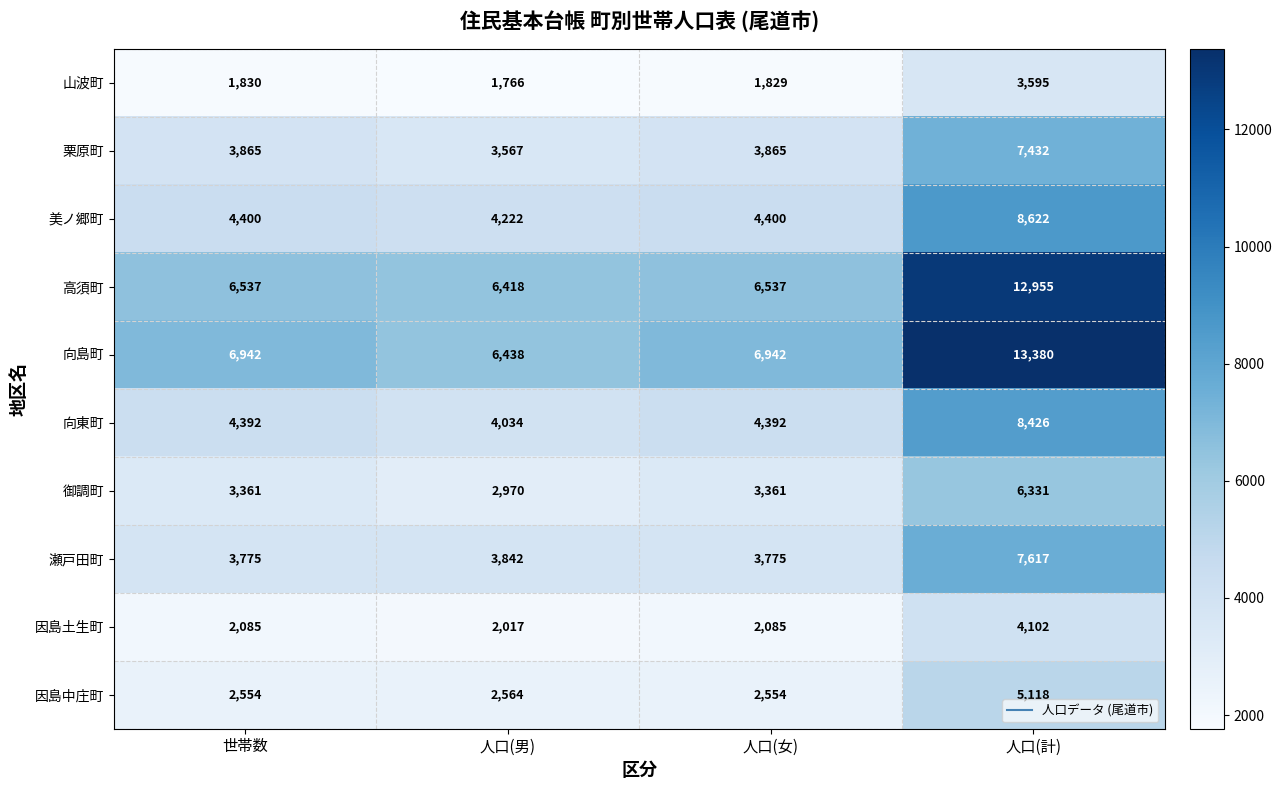

The 因島土生町 series shows 2085 at 人口(女). True or false?

True